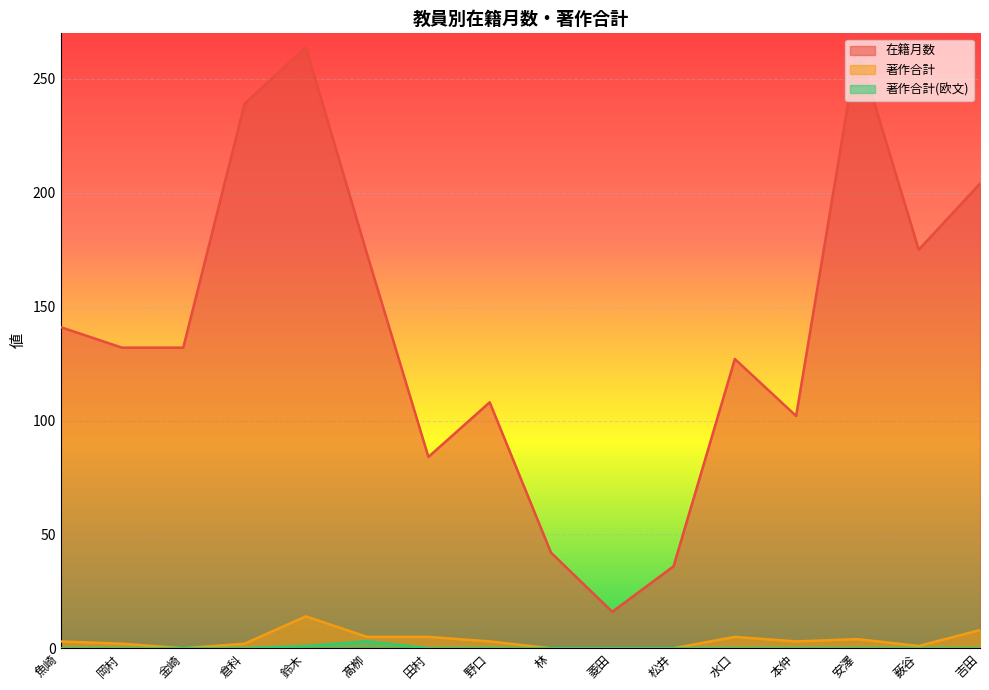

List the series in order of their peak value, highest first.

在籍月数, 著作合計, 著作合計(欧文)